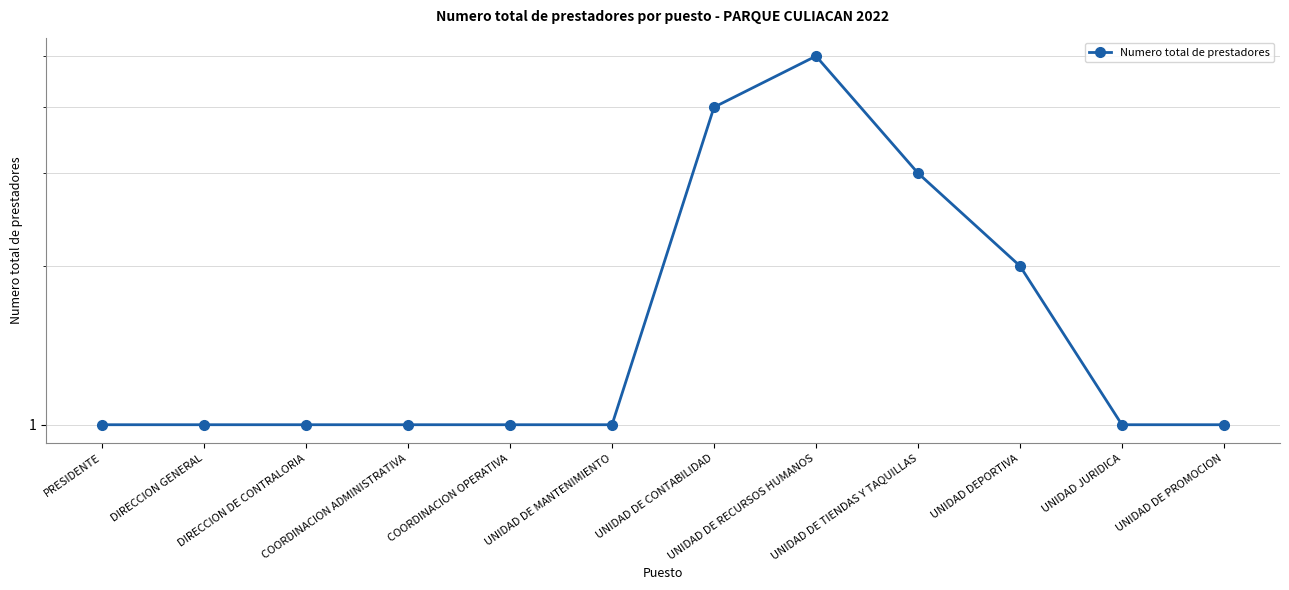

Does the chart display data point markers on the line(s)?

Yes